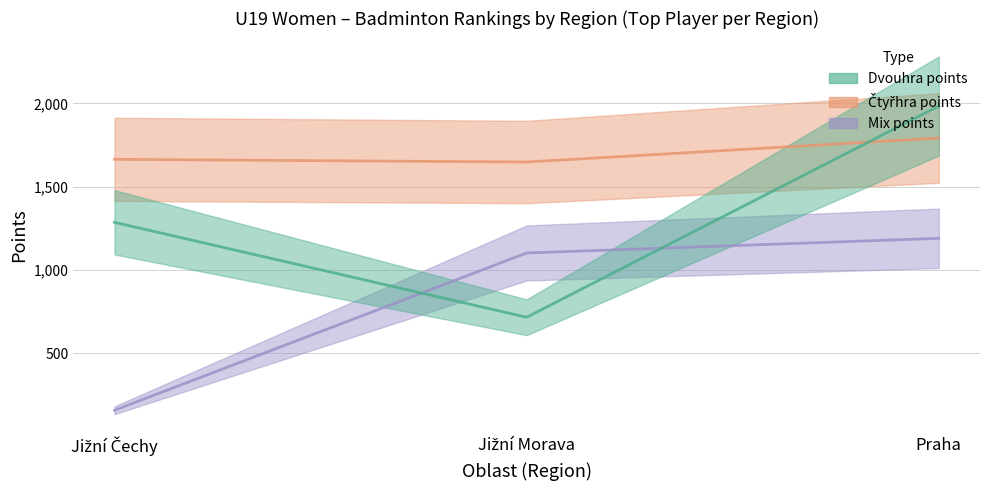

True or false: Mix rank has a value of 1498 at Jižní Morava.

False